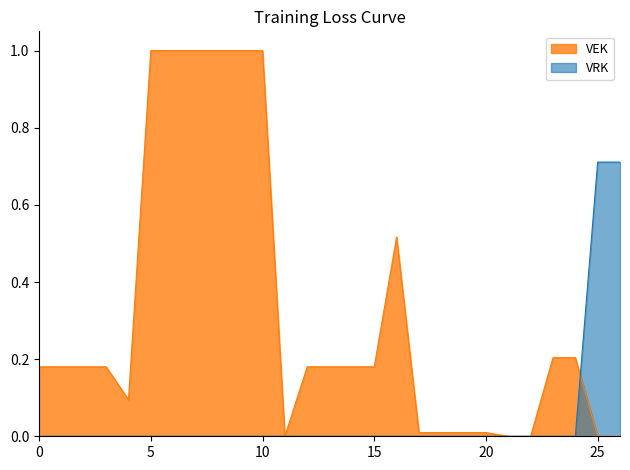

Which series has the largest total across all categories?

VEK